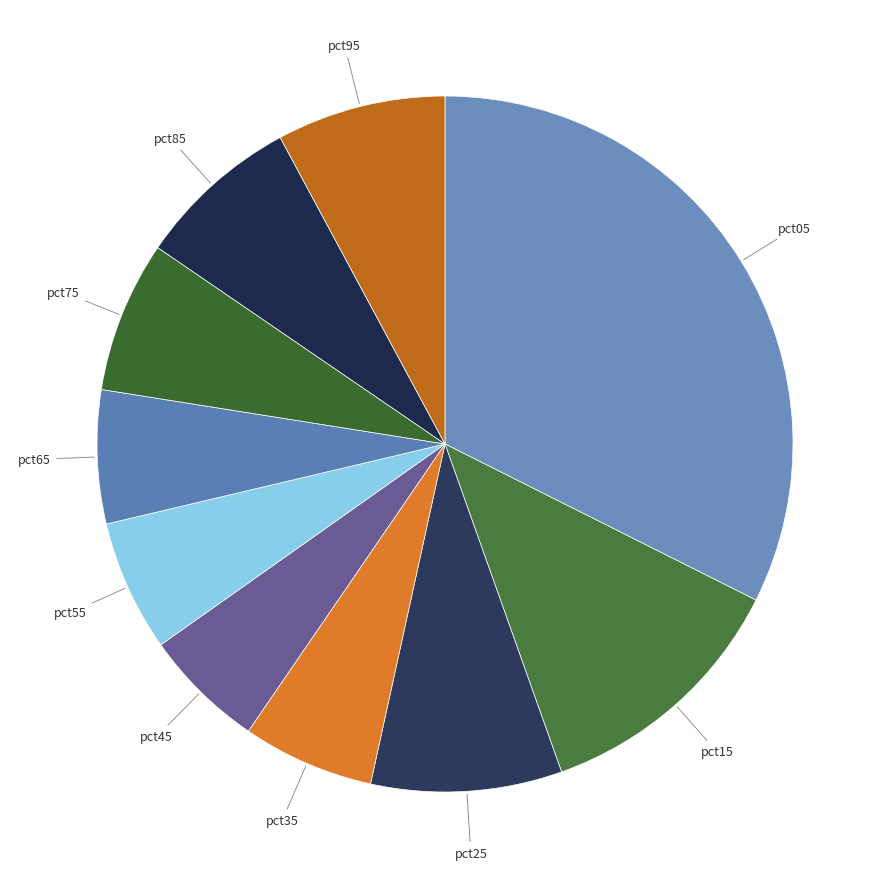

True or false: pct45 accounts for 1% of the total.

False